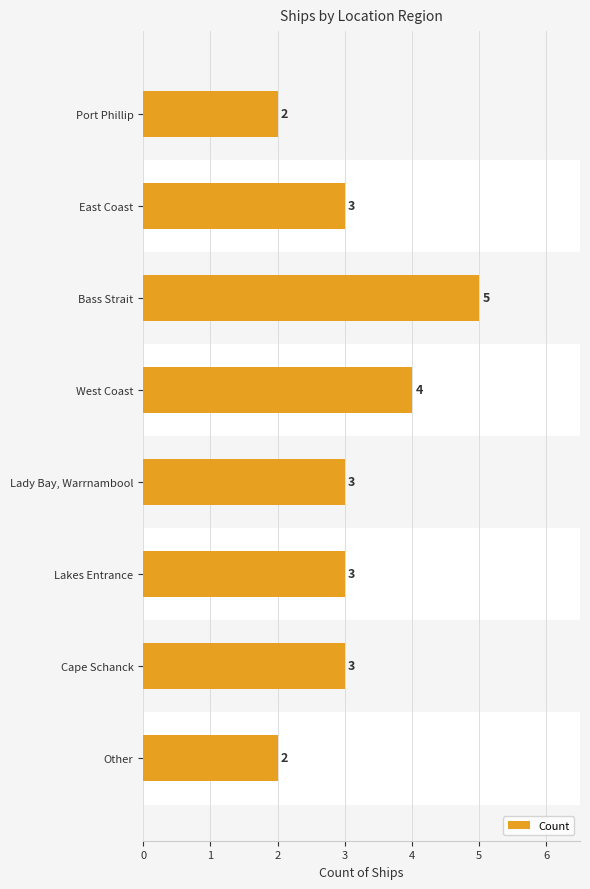

Are the bars grouped side by side (vs. stacked)?

No